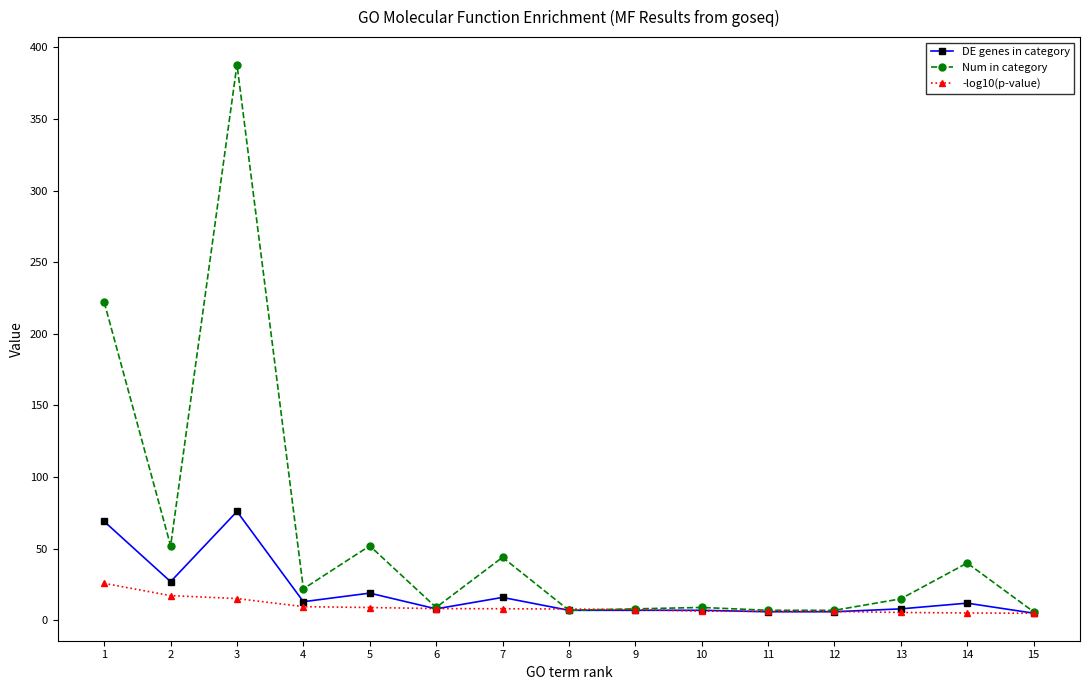

What is the value of the -log10(p-value) point at the 13th from the left?

5.5